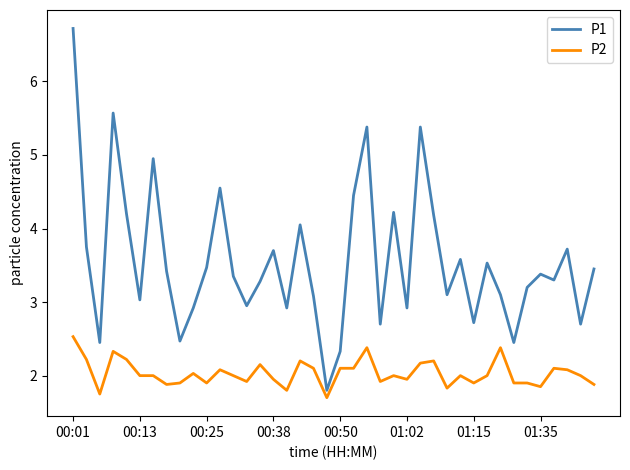

Which series has the largest total across all categories?

P1